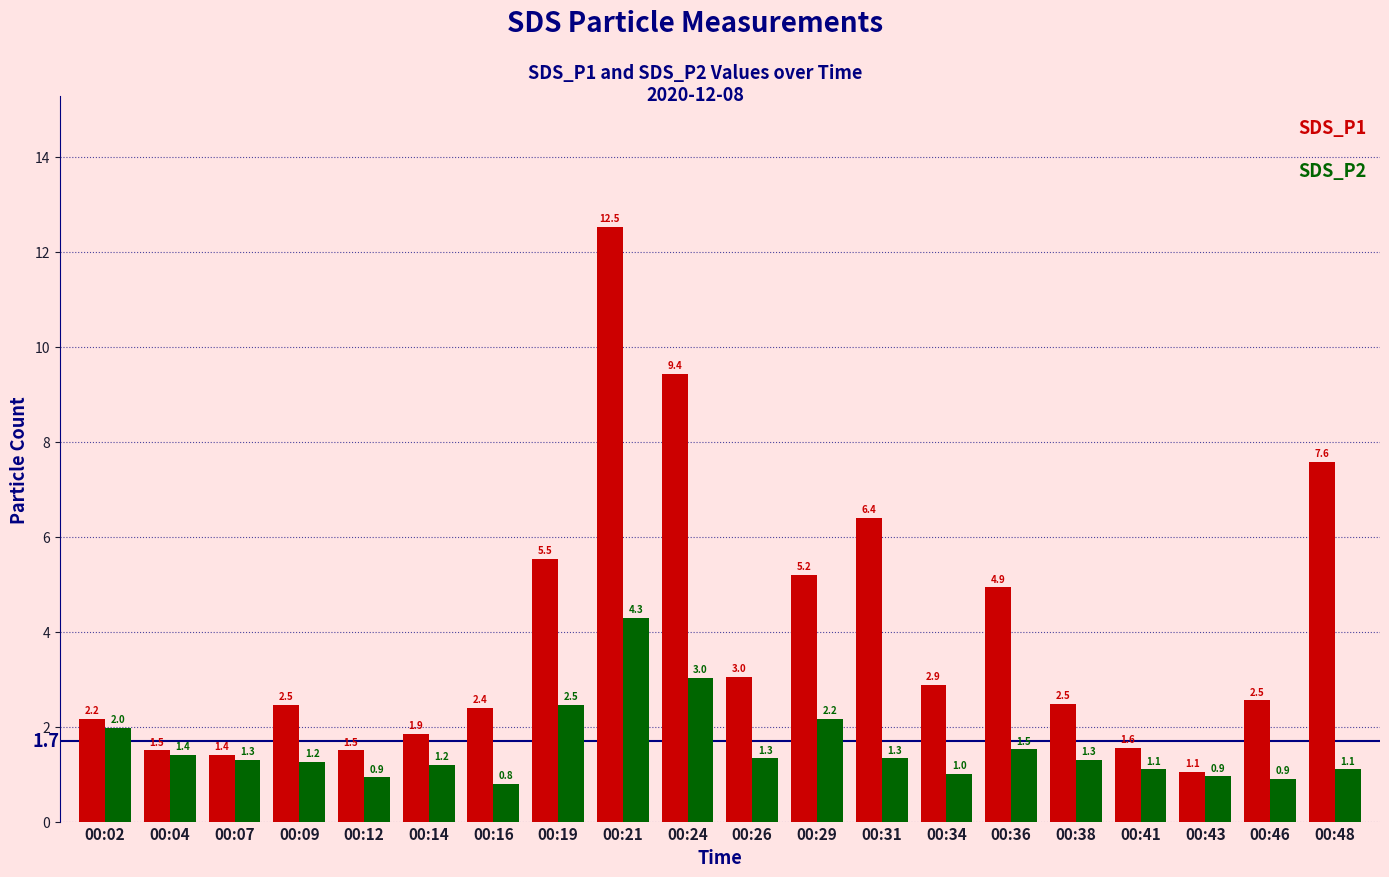

At which category does the chart reach its peak across all series?

00:21